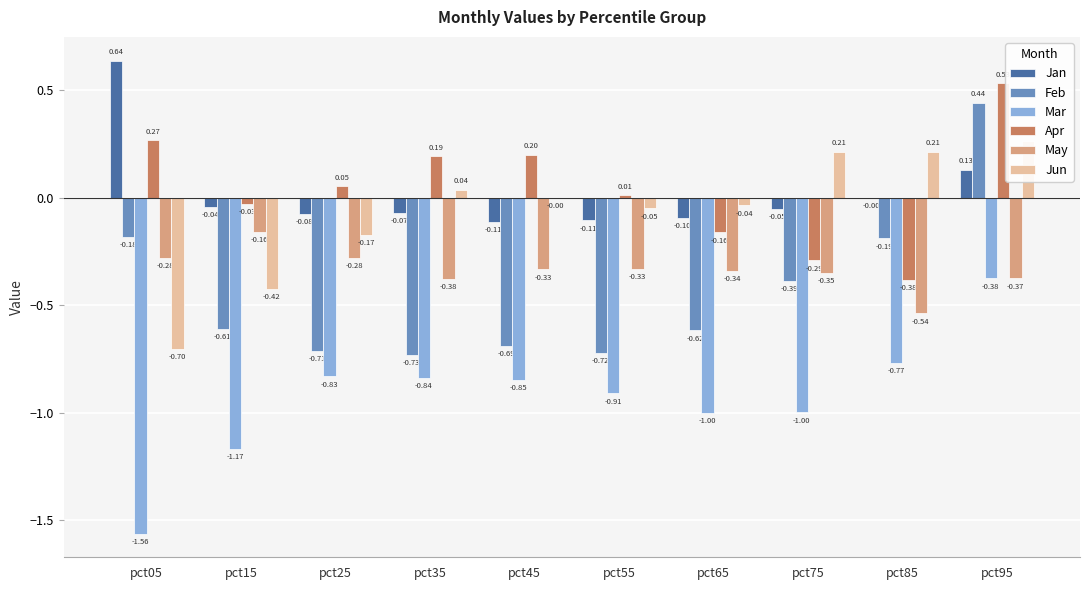

How many bars are there in total?

60